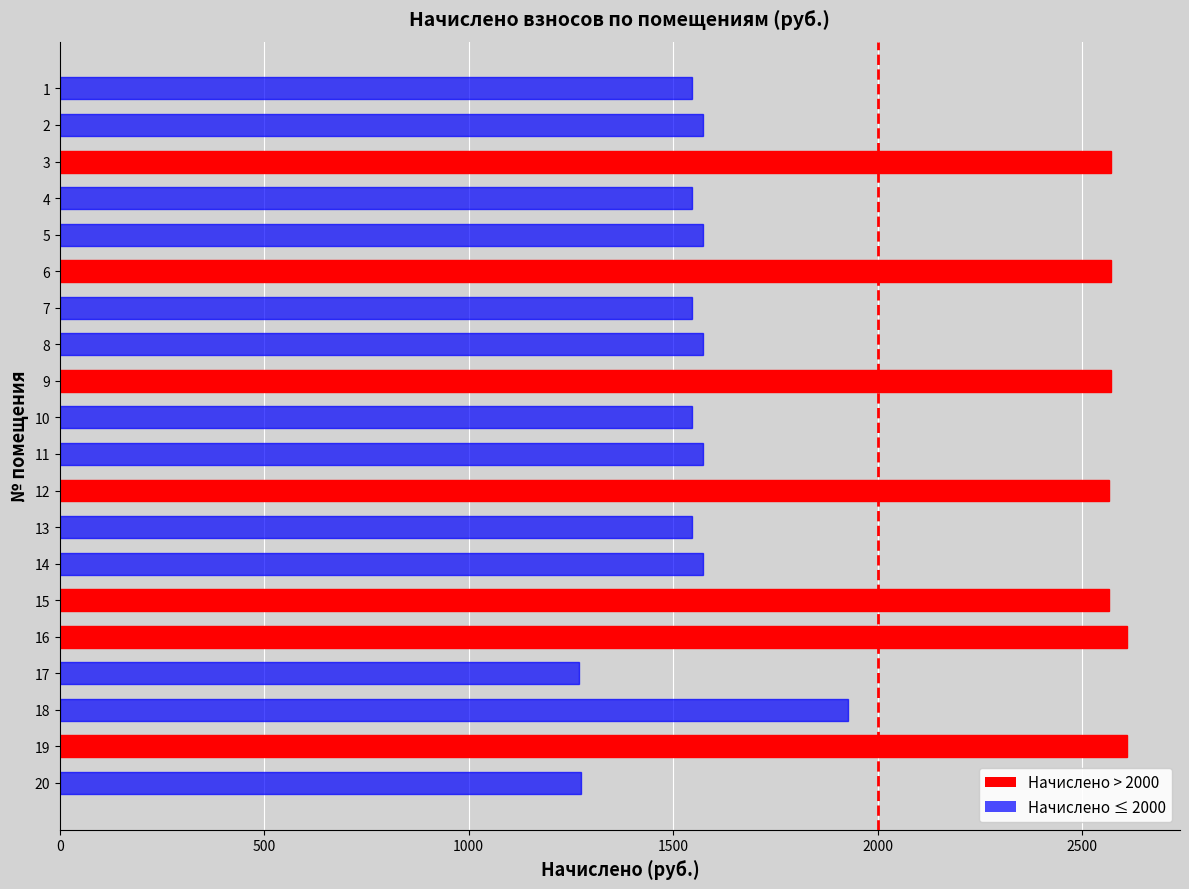

What is the change in value from 1 to 19?

+1062.7